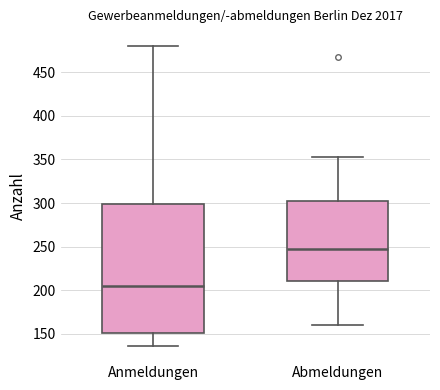

Reading left to right, read every box against the y-axis: the position of its median line, the range the box covers, and the ends of its whiskers. The values are not printed on the chart, so give them approximately, as read against the axis.

Anmeldungen: median 205, box 150 to 300, whiskers 135 to 480
Abmeldungen: median 245, box 210 to 305, whiskers 160 to 355